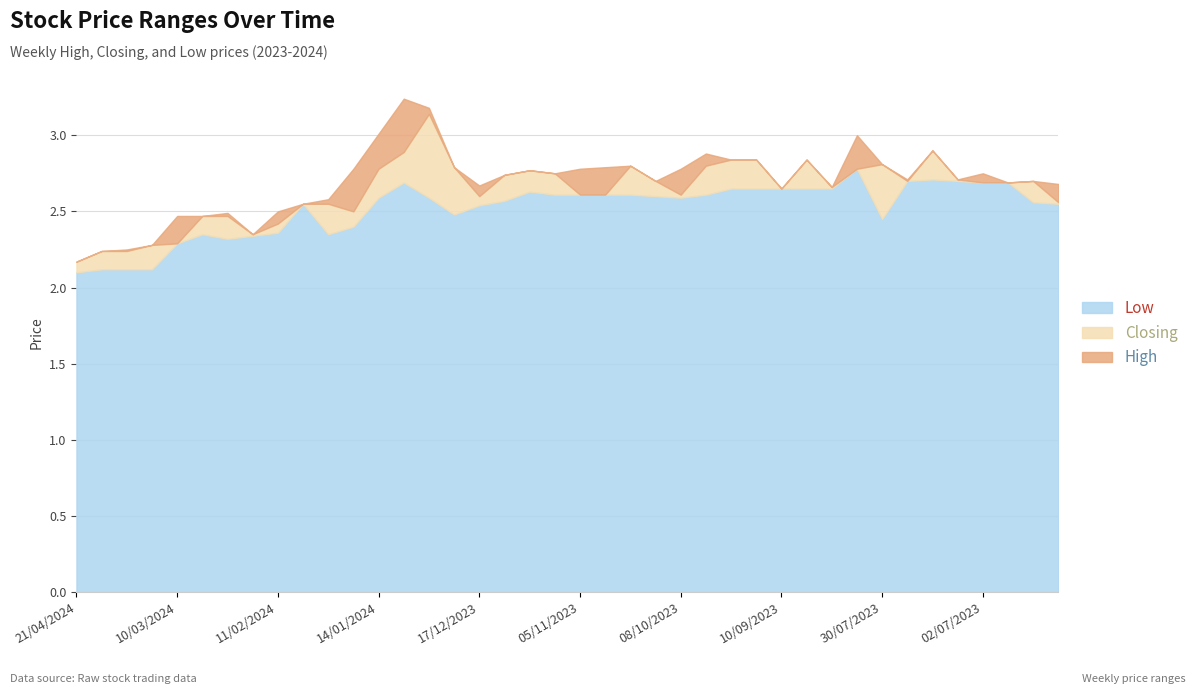

True or false: High and Low intersect in this chart.

False